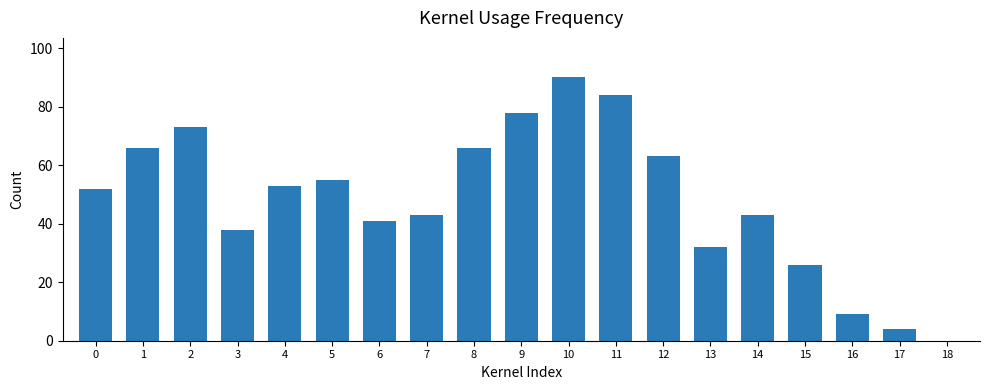

What is the sum of the values at 8 and 3?

104